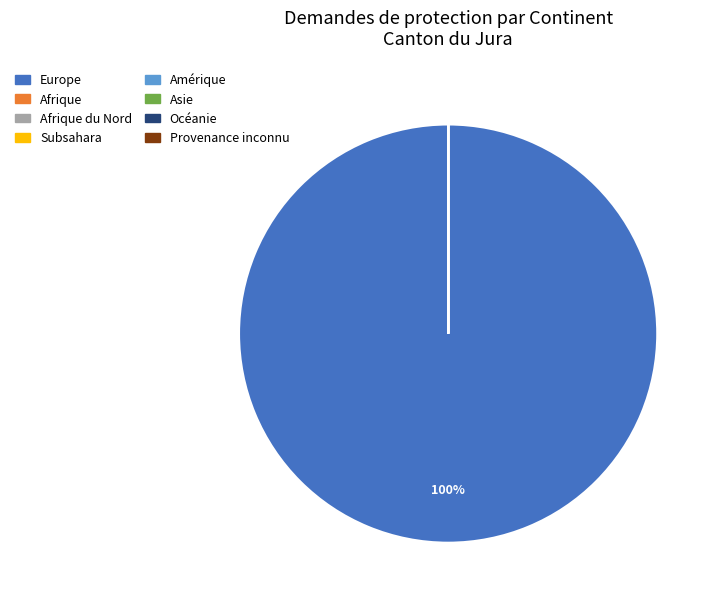

To the nearest percent, what is the average slice percentage?

12%